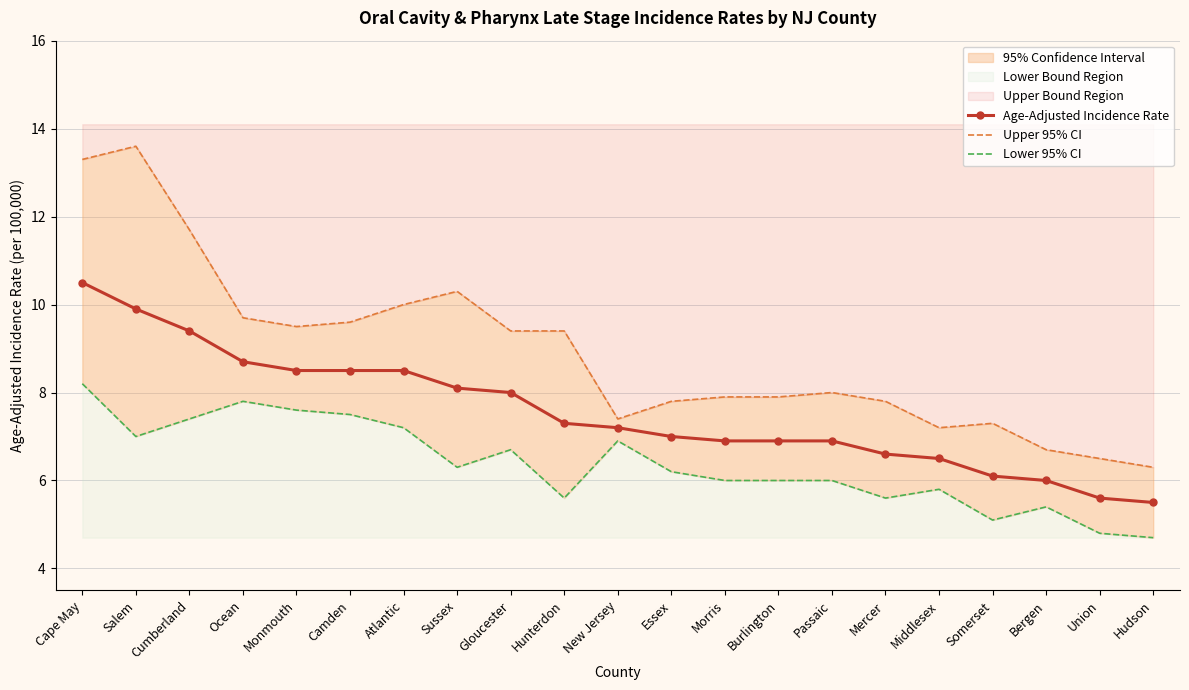

True or false: Upper 95% CI and Lower 95% CI intersect in this chart.

False